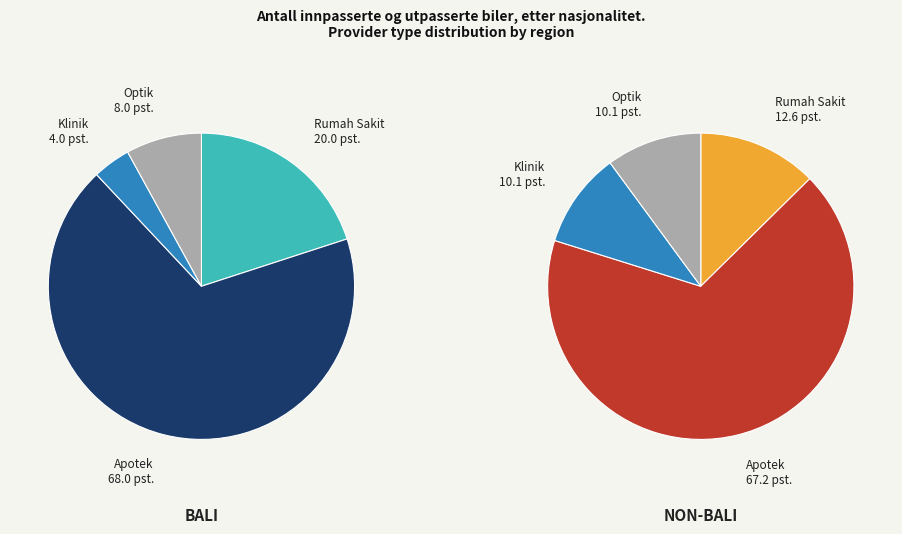

Count the number of slices in the pie.

4